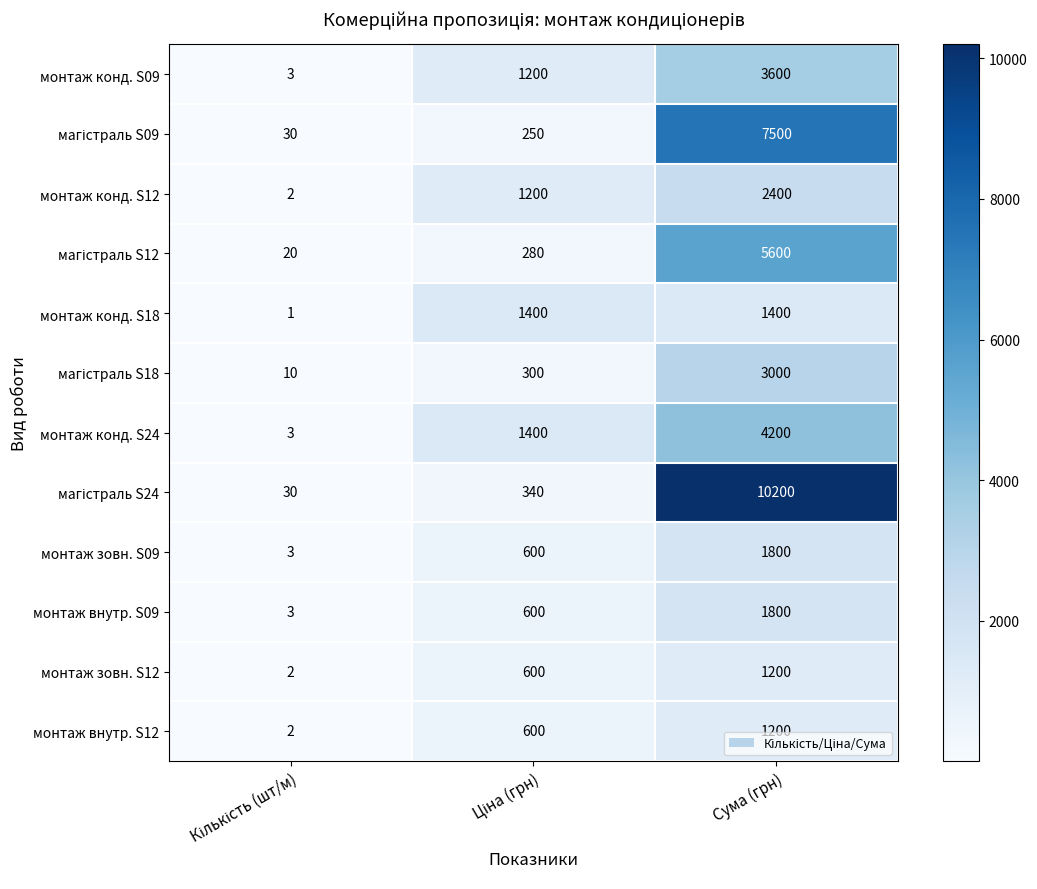

The монтаж конд. S09 series shows 3600 at Сума (грн). True or false?

True